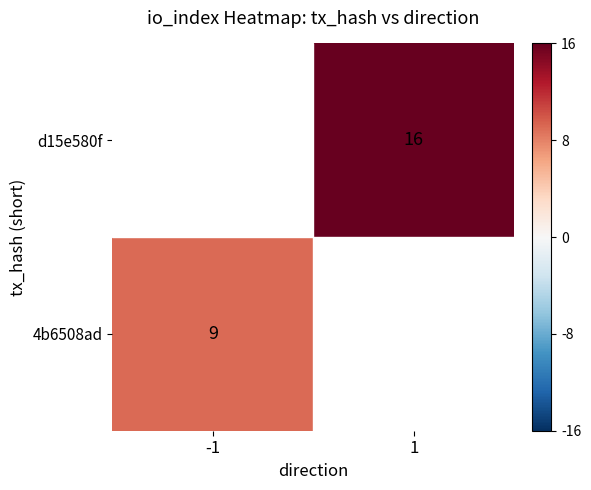

Is it true that 4b6508ad equals 12 at -1?

False